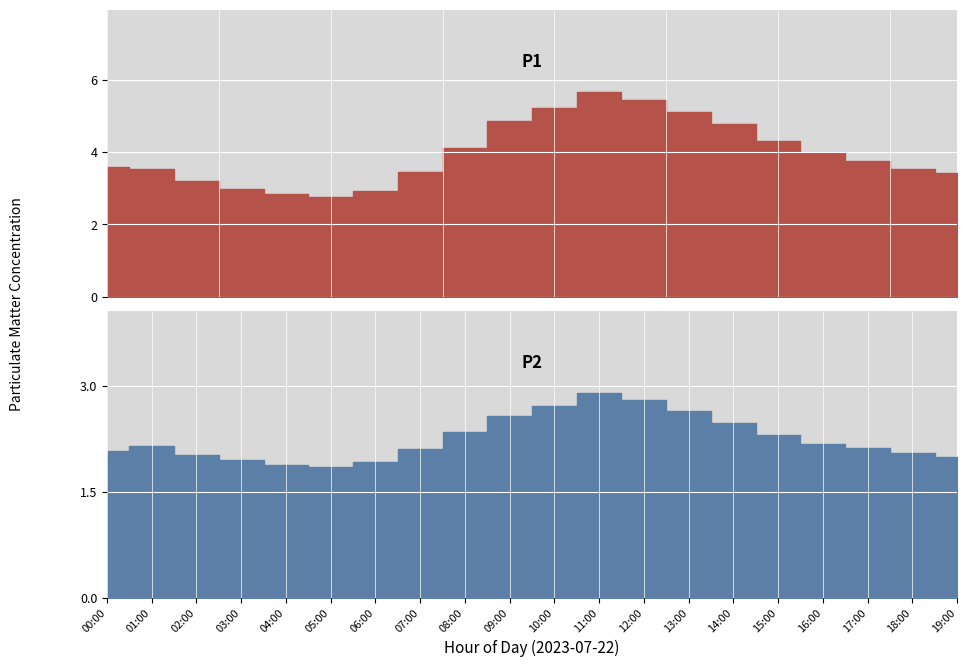

In P2, how many points are higher than both neighbors (excluding endpoints)?

2